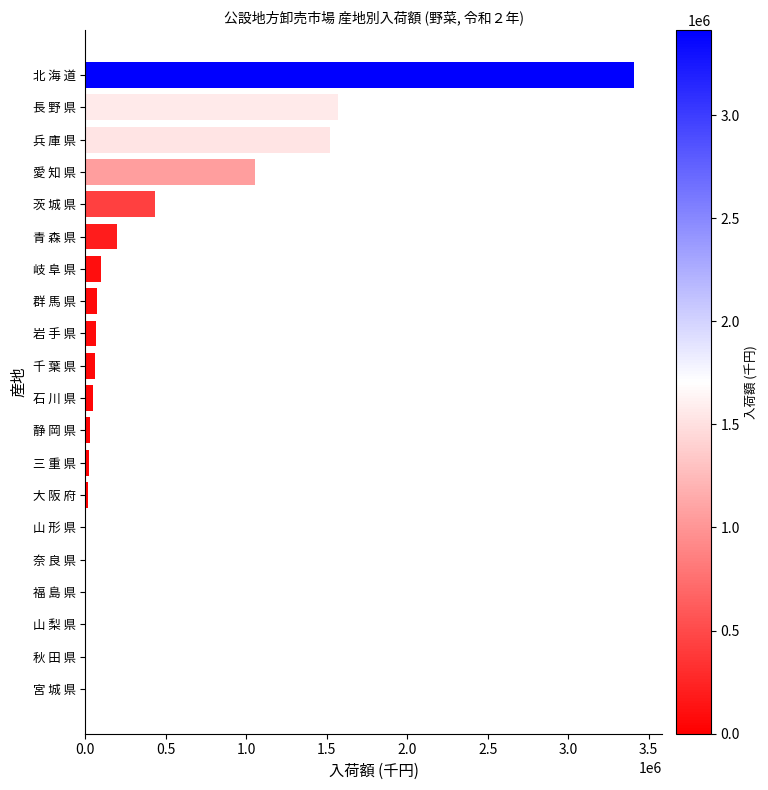

Are the bars grouped side by side (vs. stacked)?

No